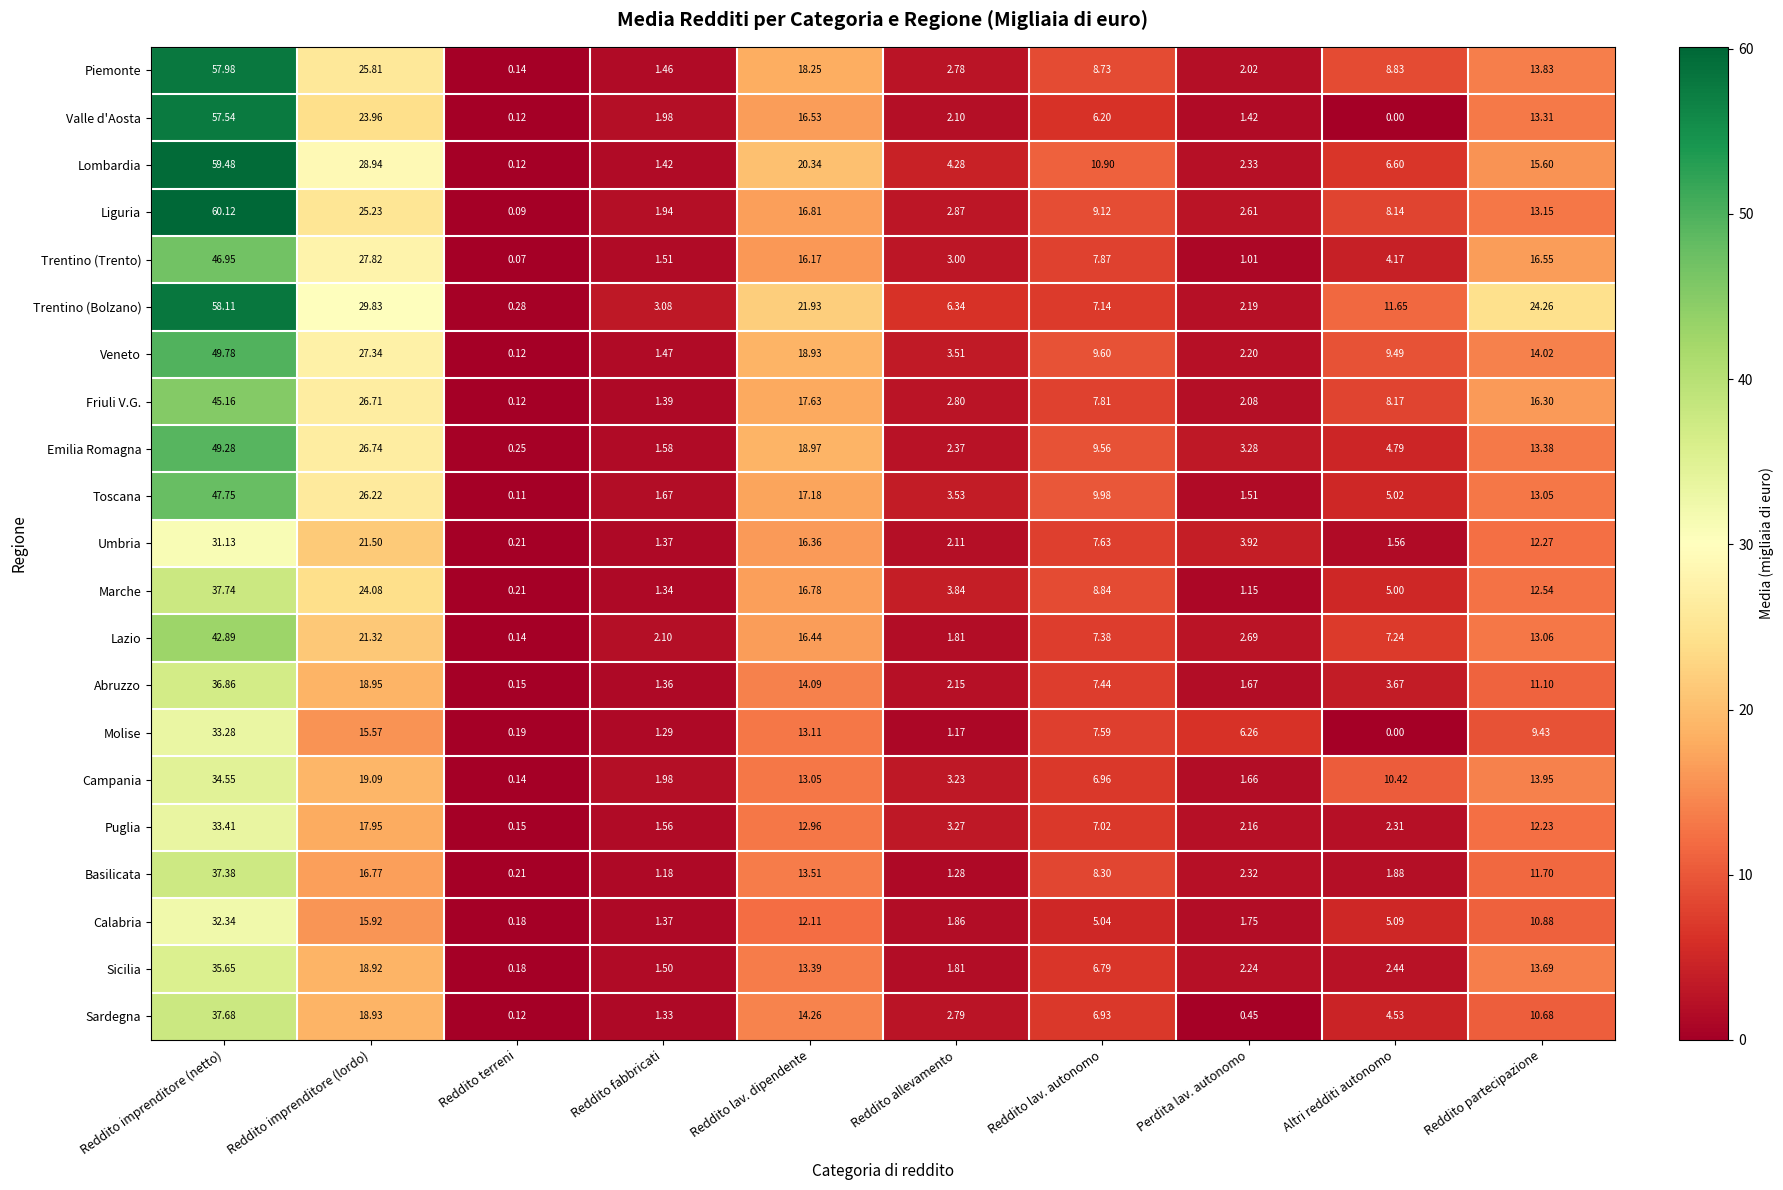

Between Reddito allevamento and Perdita lav. autonomo, which series saw the biggest shift?

Molise